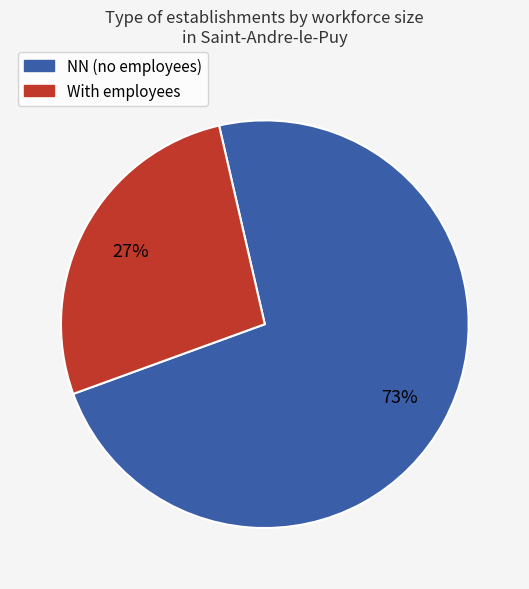

Is there a majority slice in this chart?

Yes